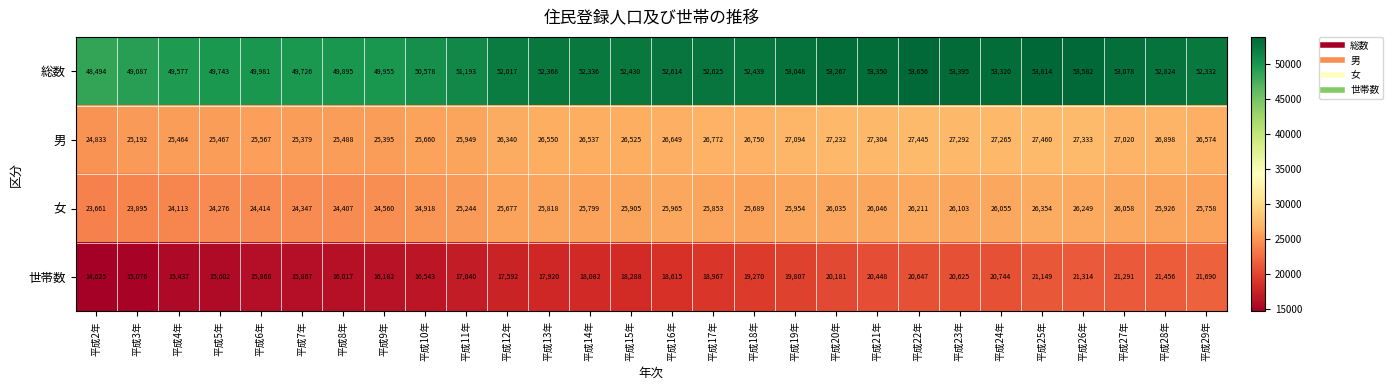

At how many categories does at least one series exceed 16060?

28